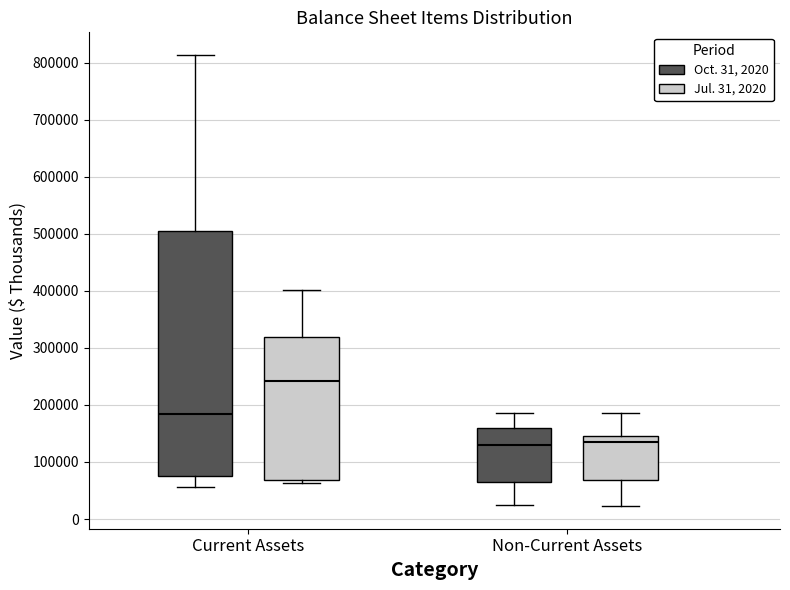

Comparing the boxes themselves (not the whiskers), which one is the tallest?

Current Assets (Oct. 31, 2020)